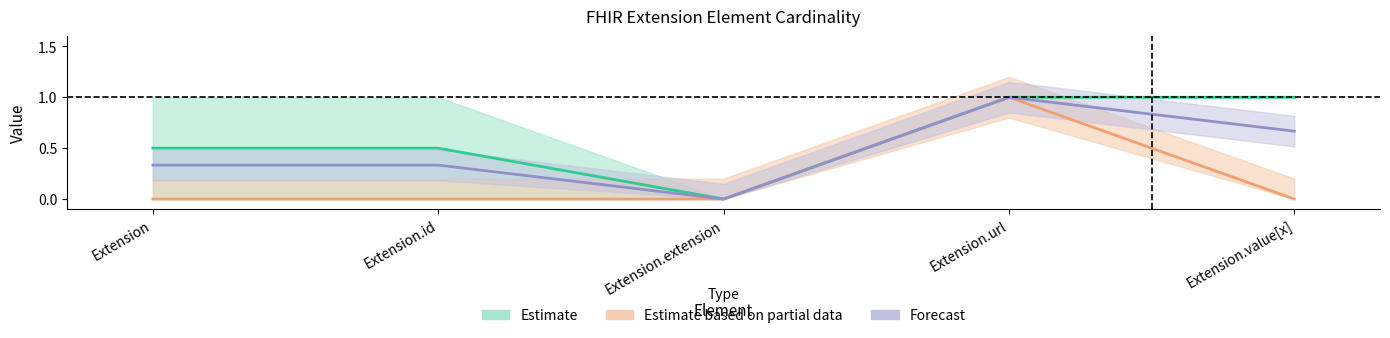

Is this an area chart (filled region under the line)?

No